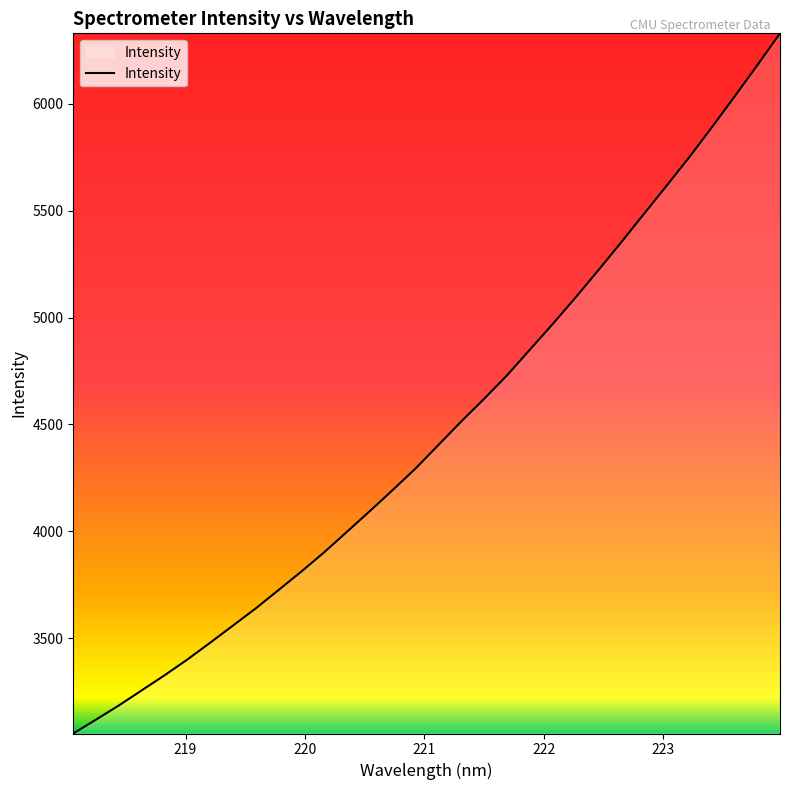

What is the minimum value shown in the chart?

3054.1